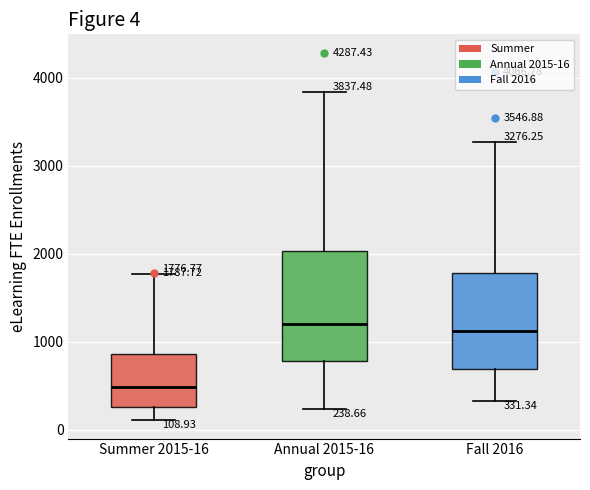

Comparing the boxes themselves (not the whiskers), which one is the tallest?

Annual 2015-16